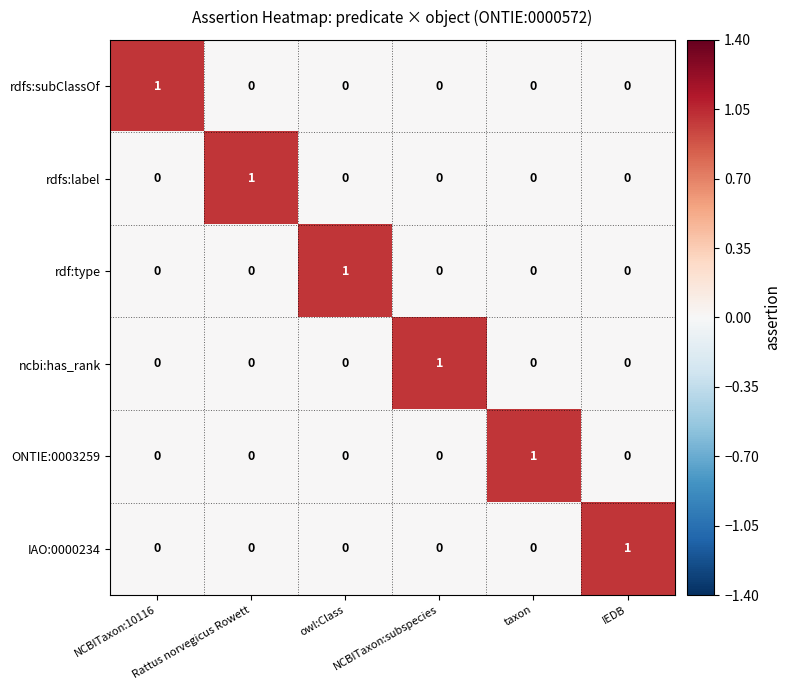

What is the total value across all series at IEDB?

1